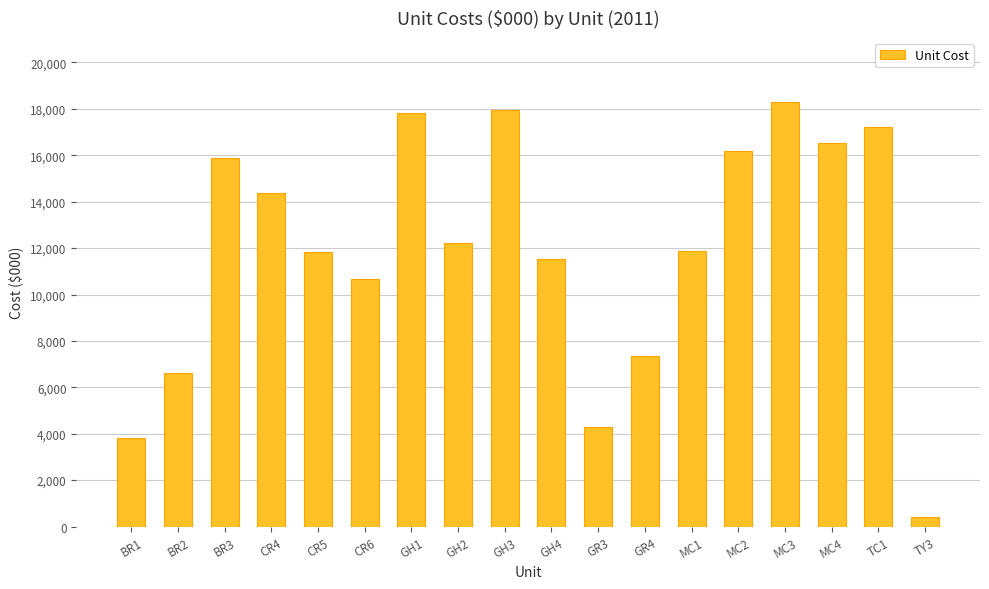

The value at GR4 is 7338.4. True or false?

True